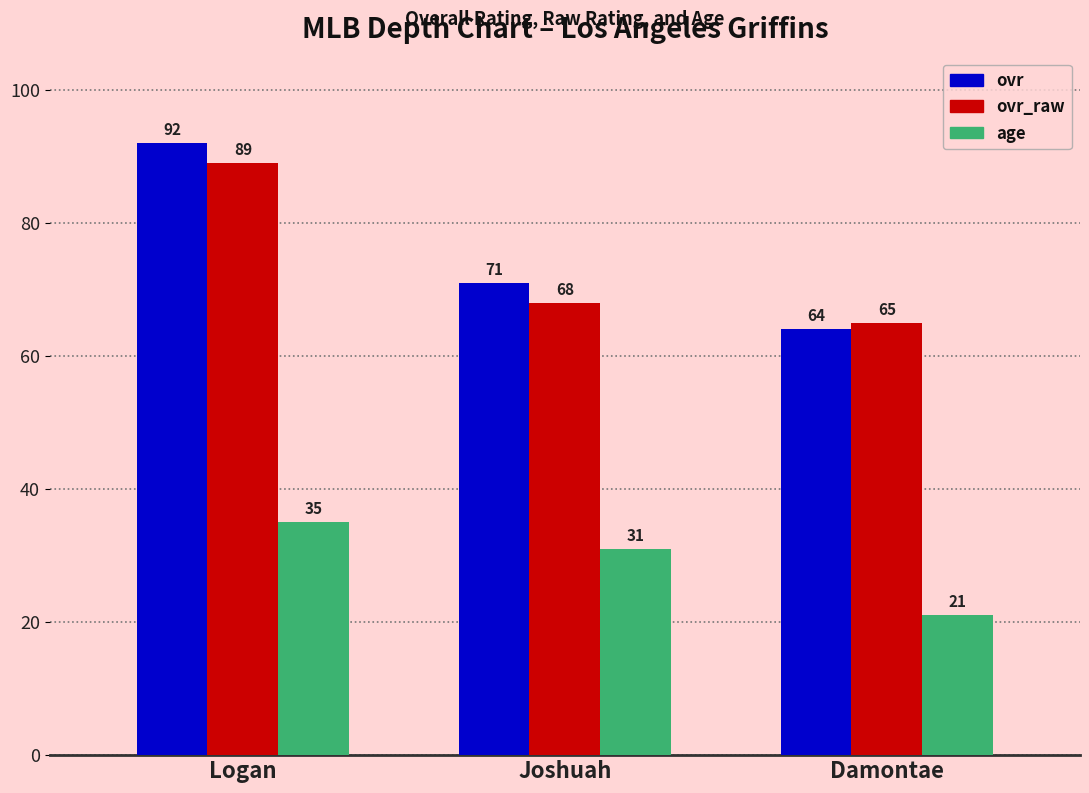

What is the lowest value of the ovr_raw series?

65